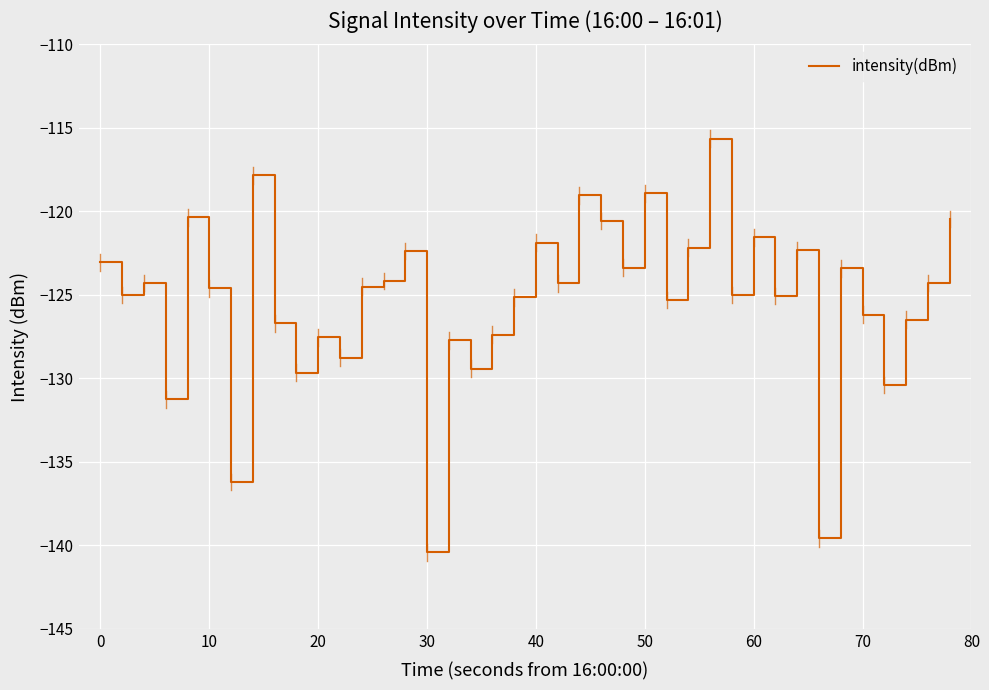

What is the smallest value displayed?

-140.4